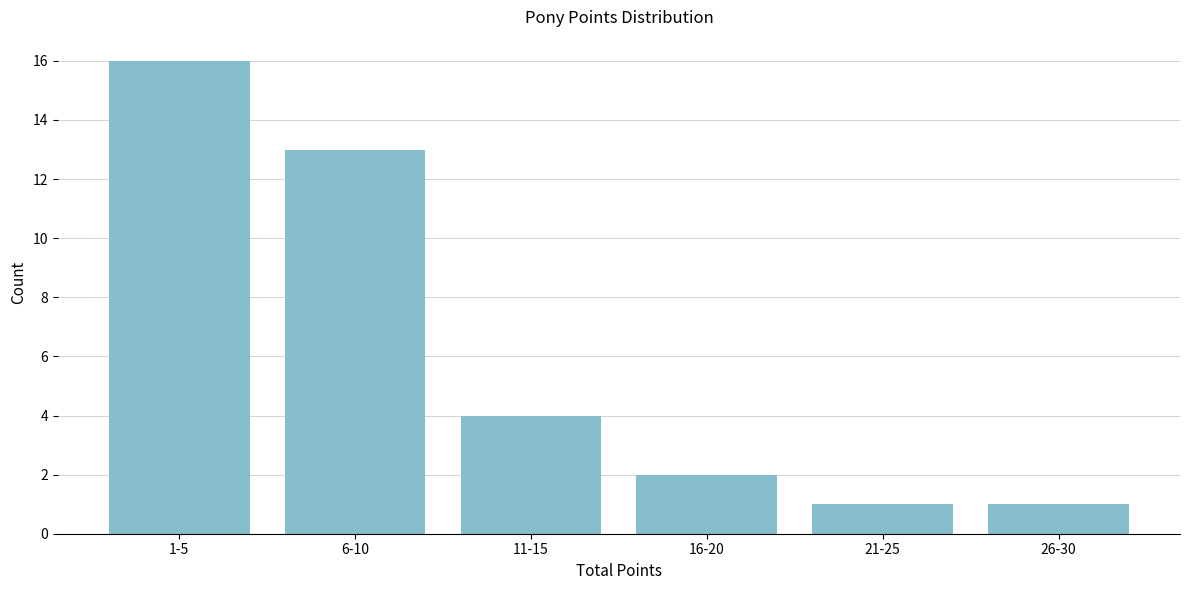

Reading right to left, what are all the values shown in this chart?

26-30=1	21-25=1	16-20=2	11-15=4	6-10=13	1-5=16